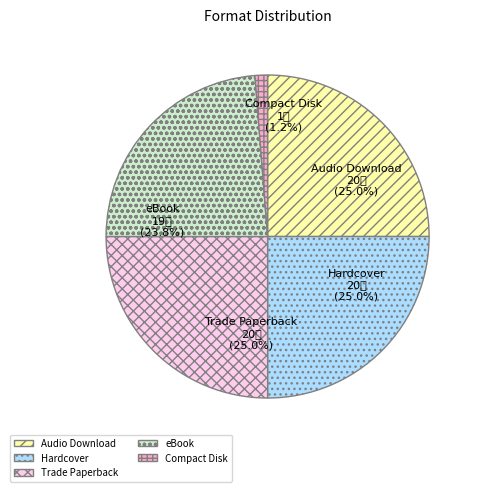

To the nearest percent, what is the average slice percentage?

20%